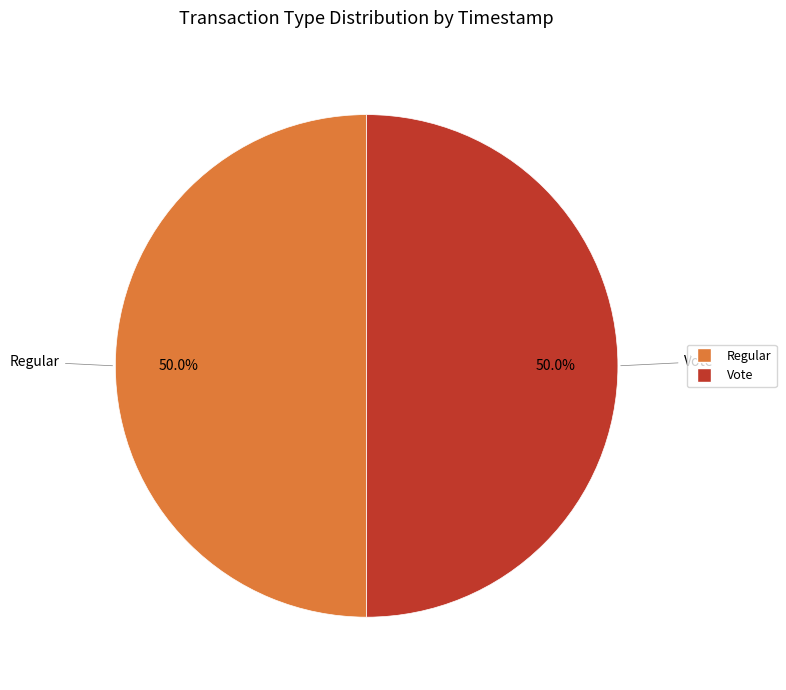

Is it true that Regular is 50% of the pie?

True